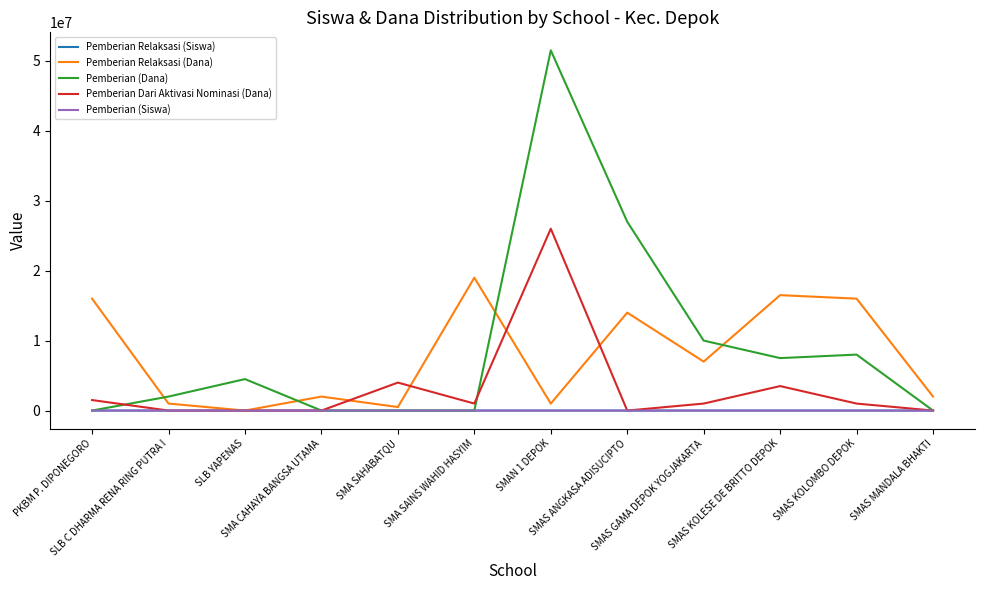

Which series changed the most between SMA CAHAYA BANGSA UTAMA and SMAS GAMA DEPOK YOGJAKARTA?

Pemberian (Dana)